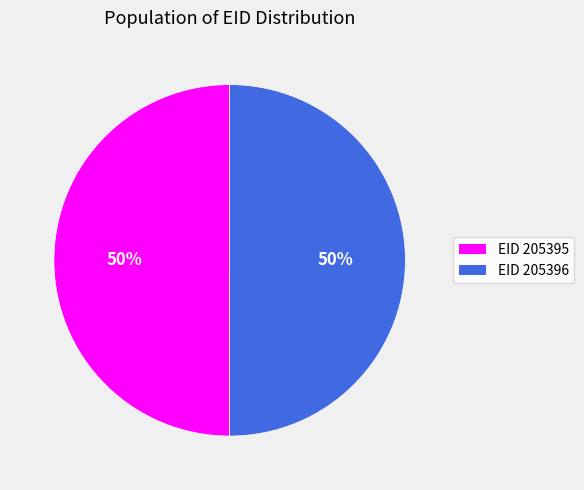

To the nearest percent, what portion does EID 205395 represent?

50%